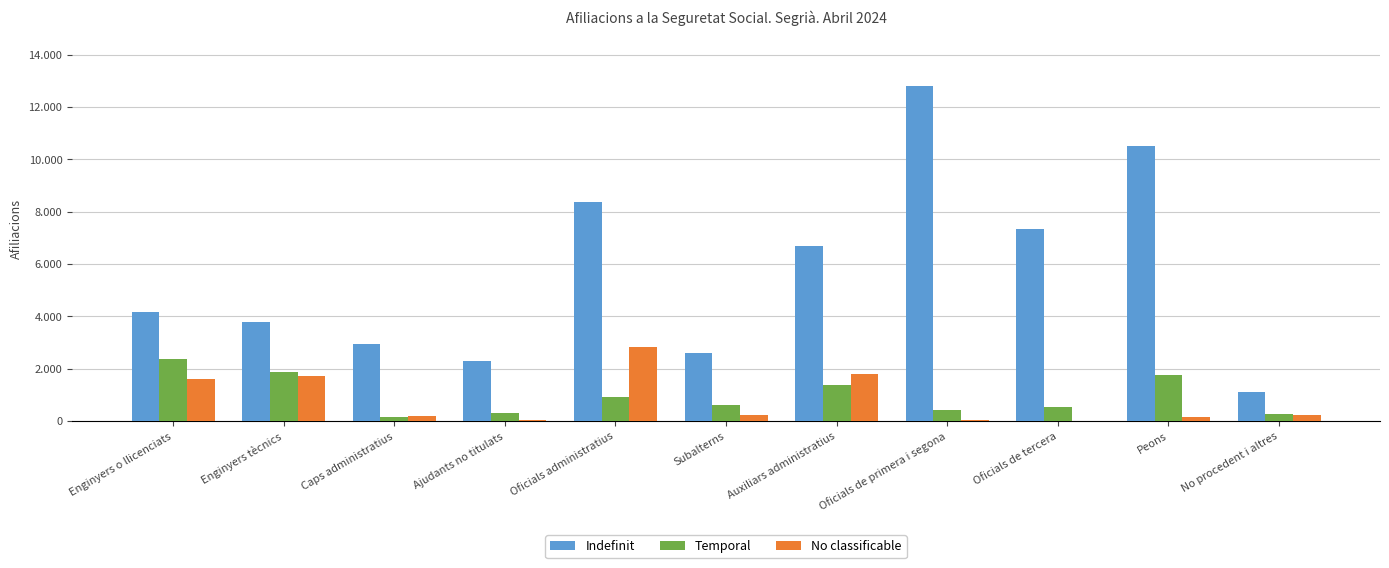

Between Enginyers o llicenciats and Subalterns, which series saw the biggest shift?

Temporal